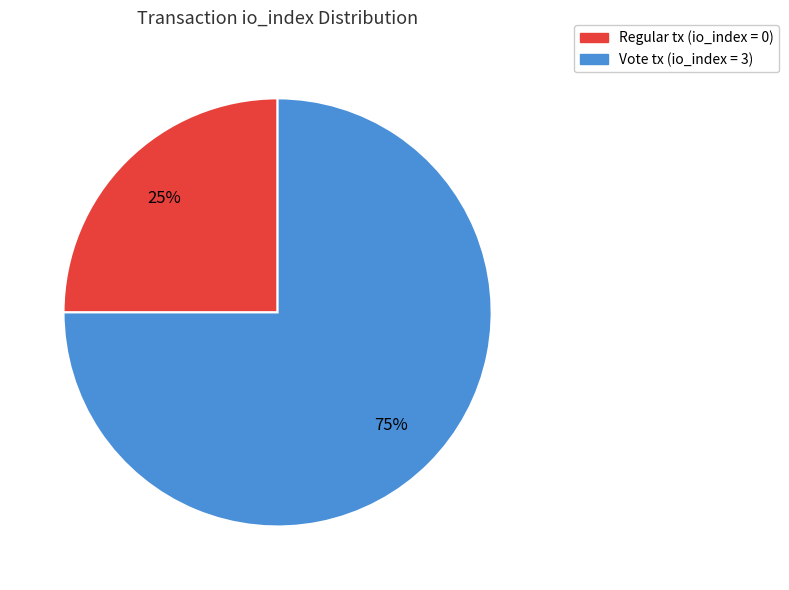

To the nearest percent, what is the average slice percentage?

50%